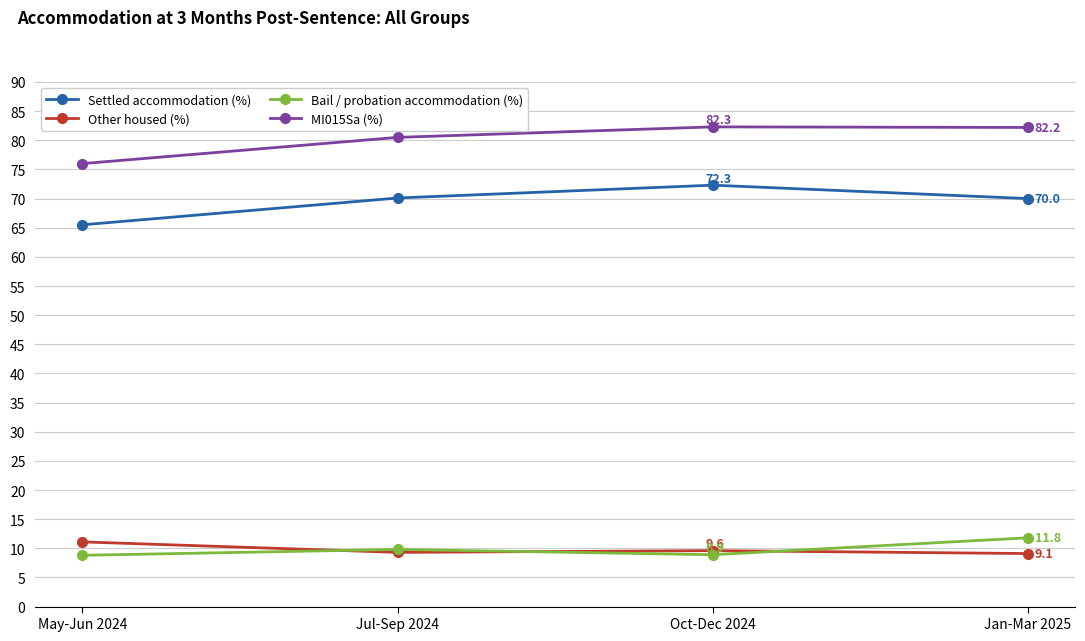

Which category has the highest value in the Settled accommodation (%) series?

Oct-Dec 2024